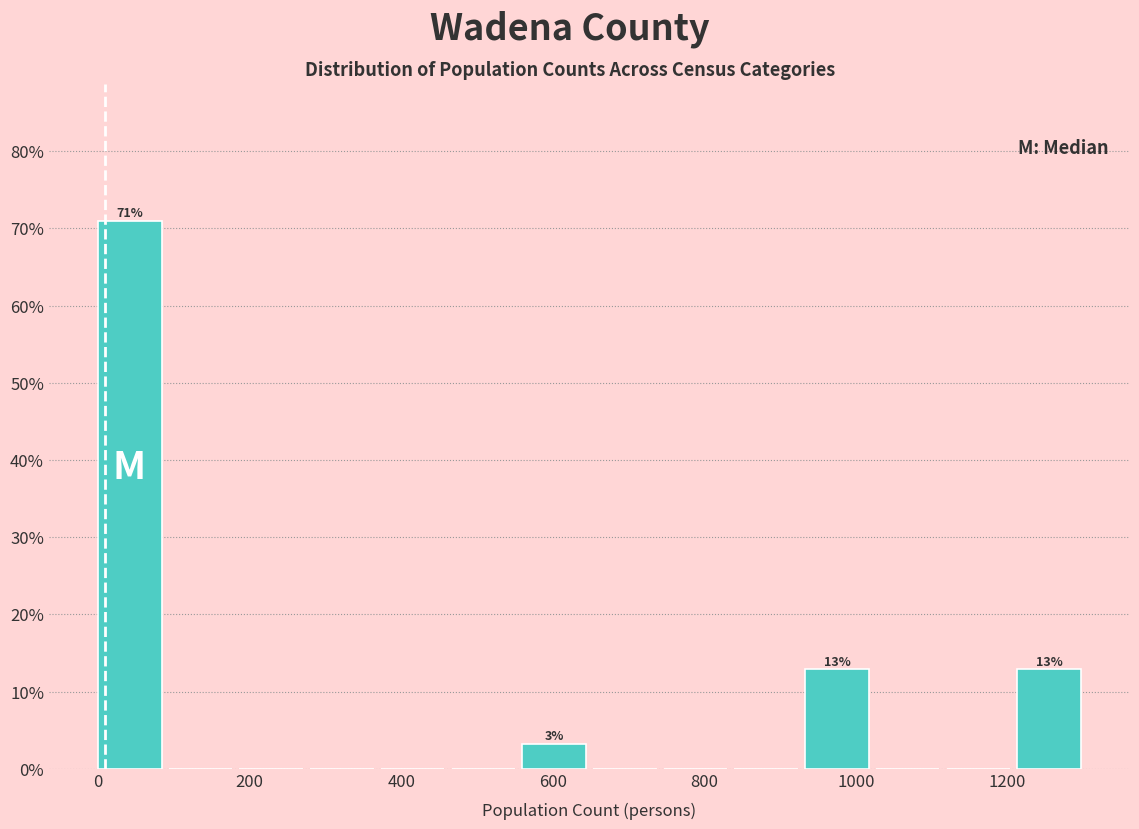

Over which range of the x-axis is the bar tallest?

0 to 100